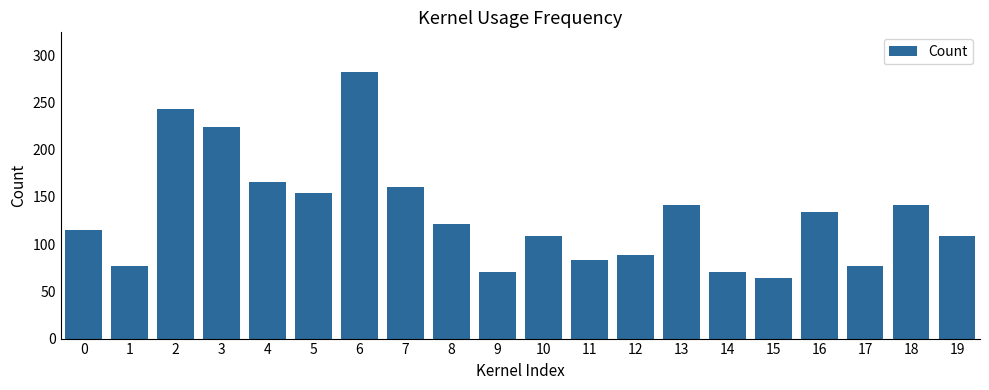

Reading right to left, what are all the values shown in this chart?

109	141	77	134	64	70	141	89	83	109	70	121	160	282	154	166	224	243	77	115